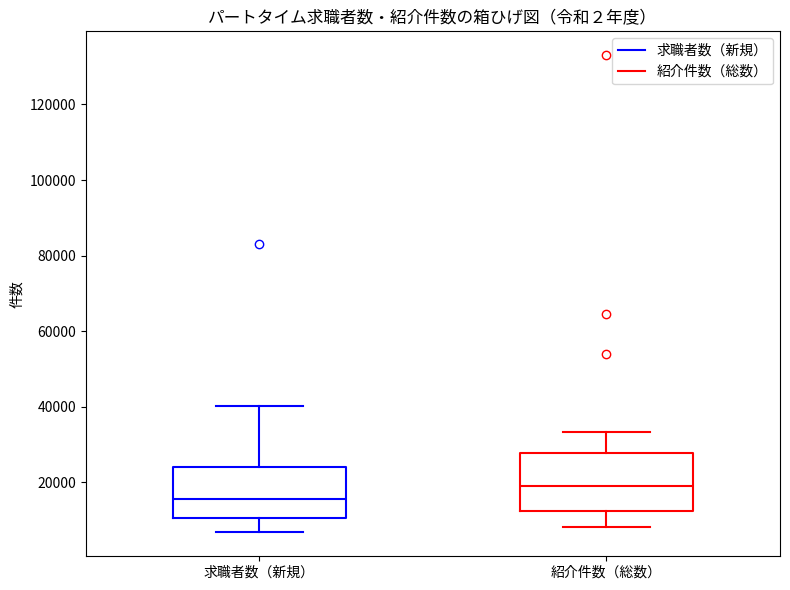

Which box has the lowest median line?

求職者数（新規）